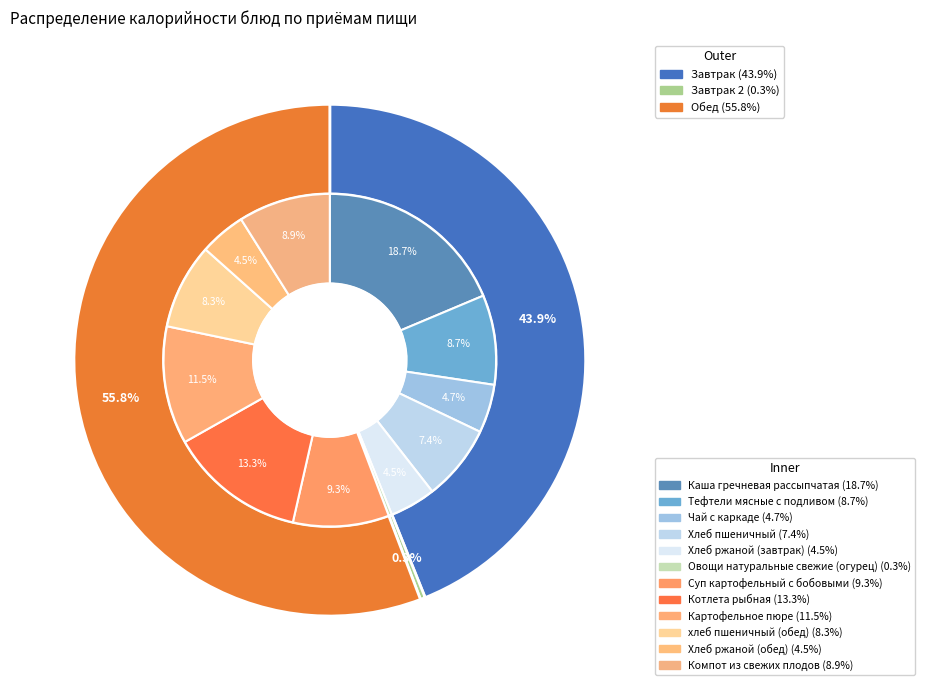

Is it true that хлеб пшеничный (обед) is 8% of the pie?

True